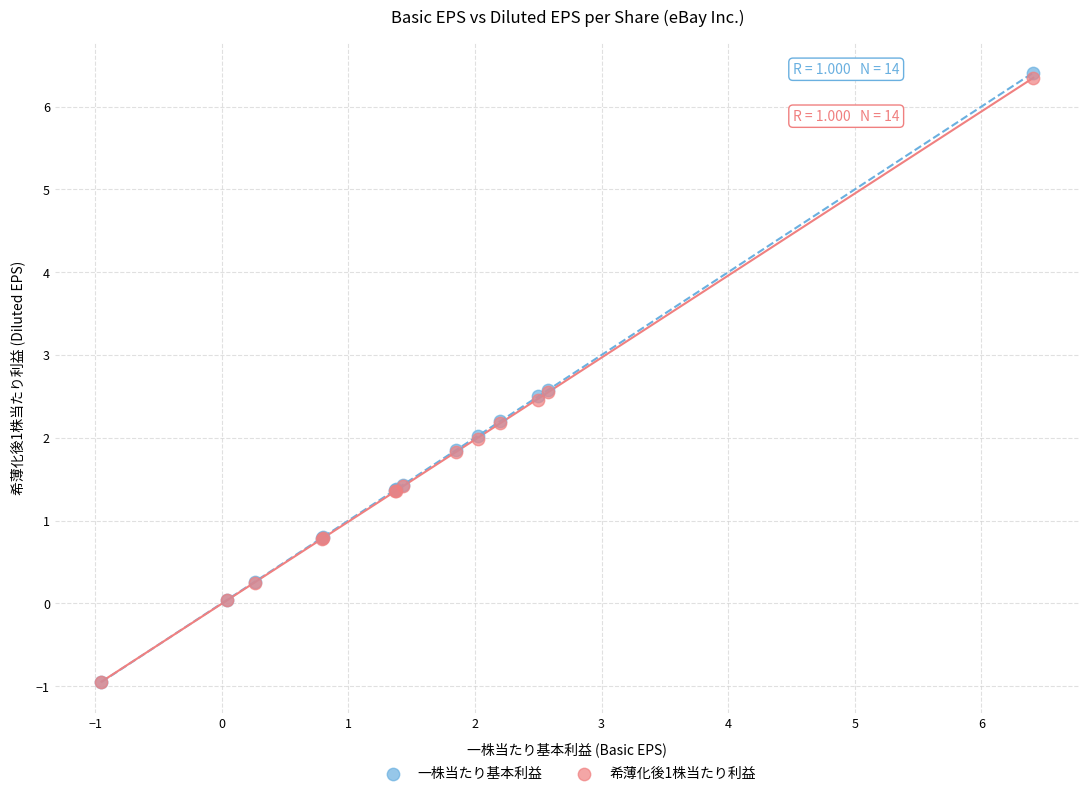

What are all the series names shown in the legend?

一株当たり基本利益, 希薄化後1株当たり利益